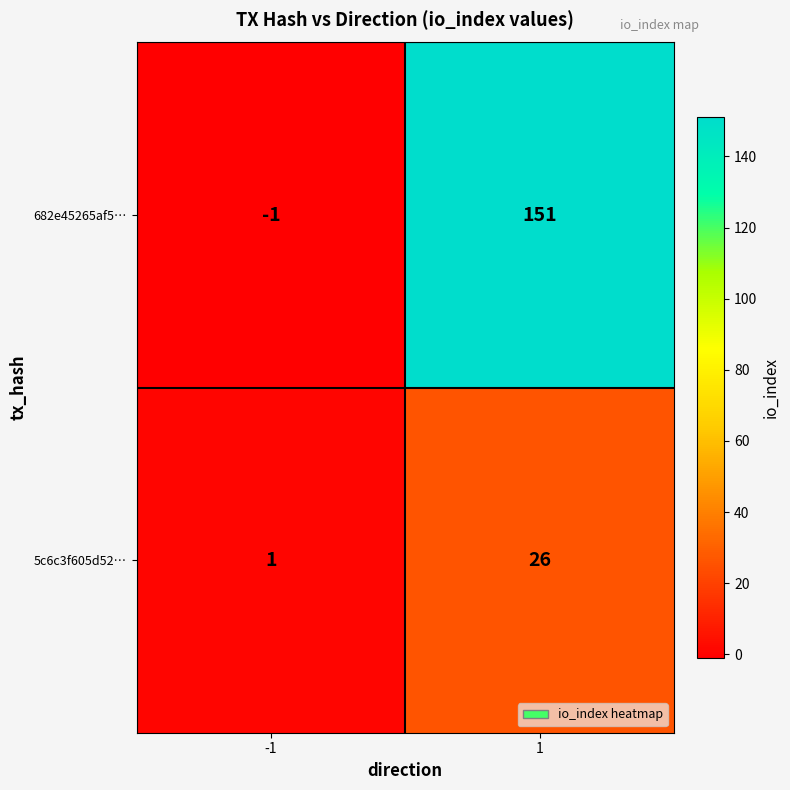

True or false: 5c6c3f605d52… has a value of 34 at 1.

False